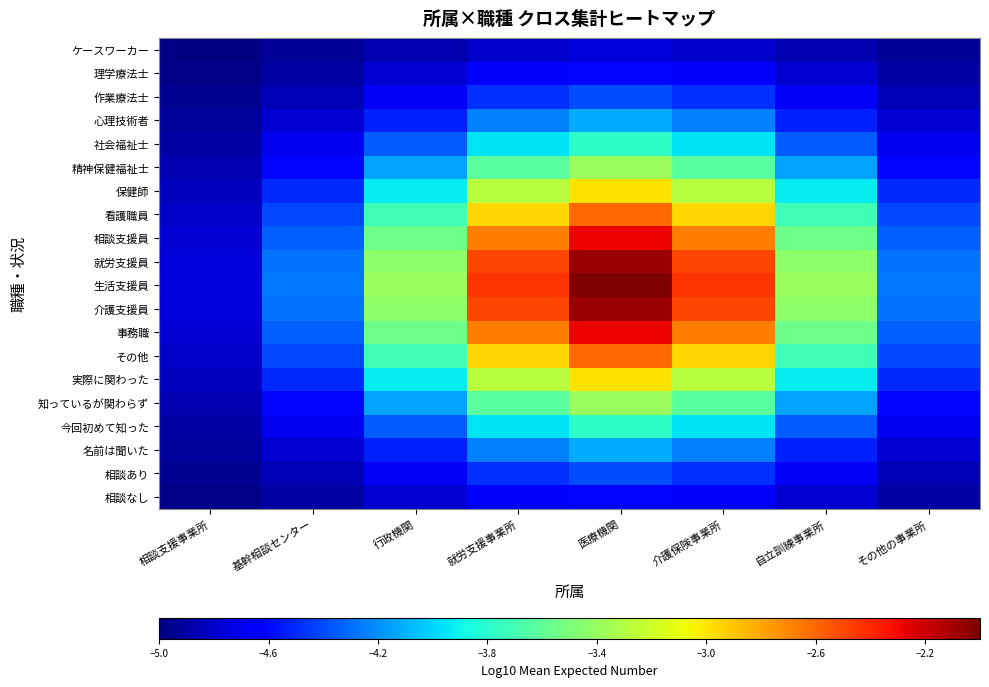

Which category has the highest value across all series?

医療機関